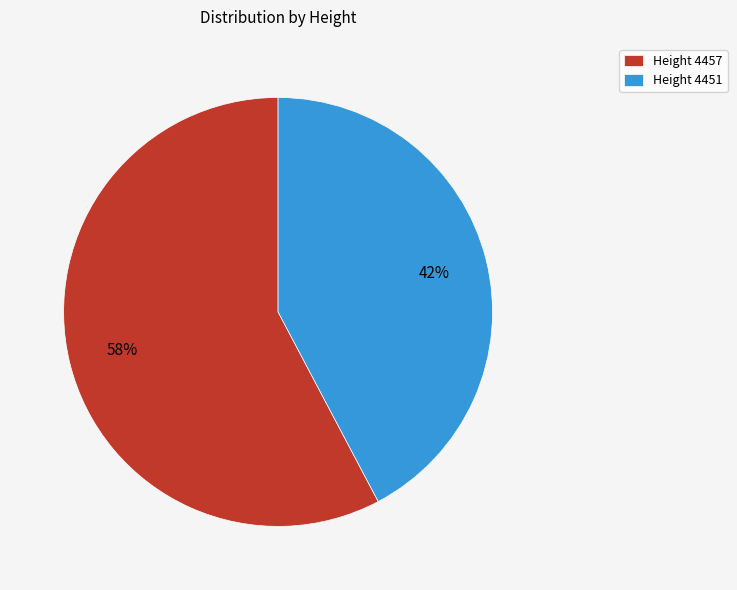

Which slice represents more than half of the pie?

Height 4457